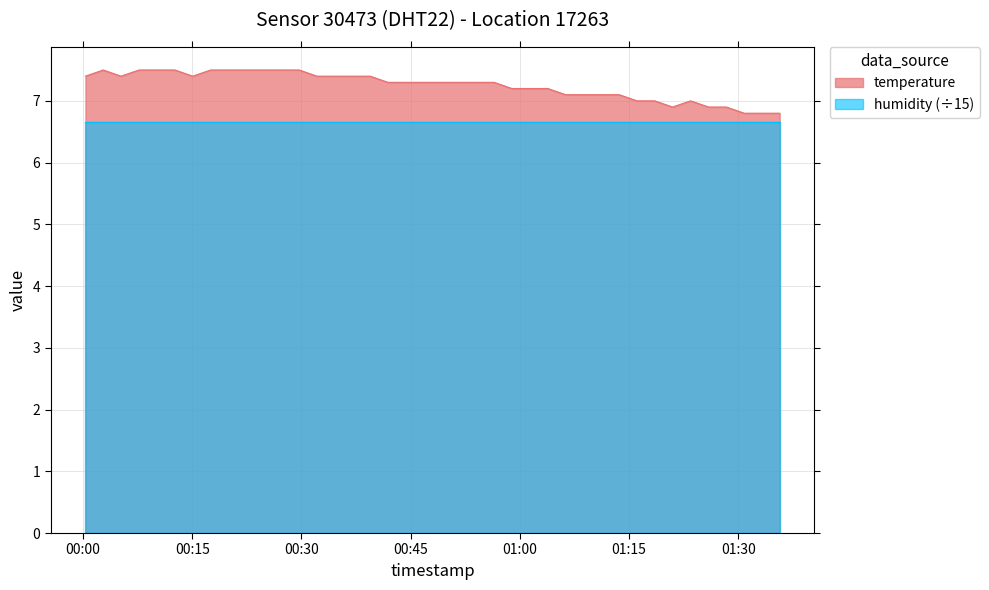

What is the label of the 7th point from the right?

2023-11-21T01:20:59